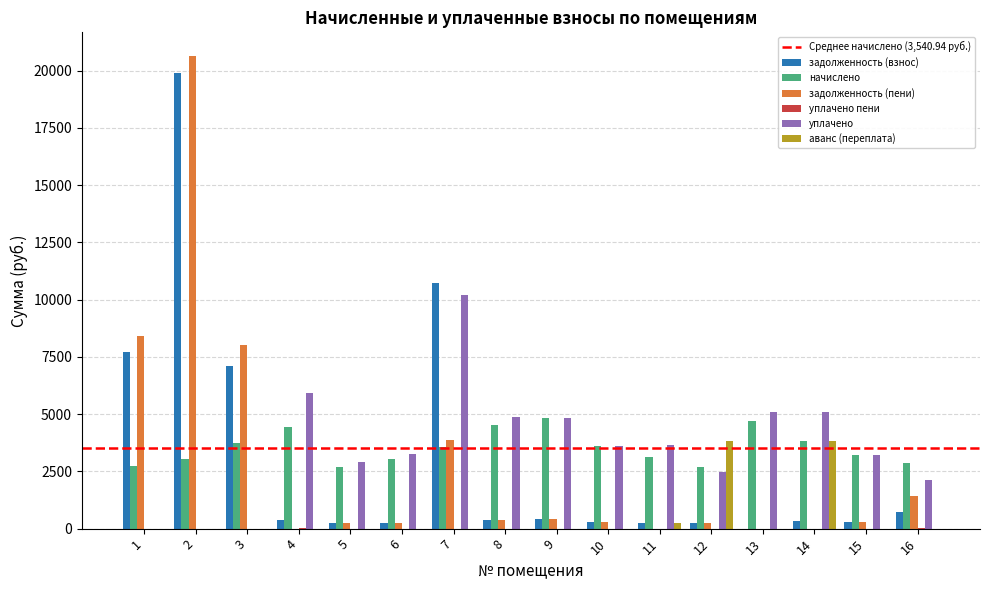

What is the sum of all начислено values?

56655.1